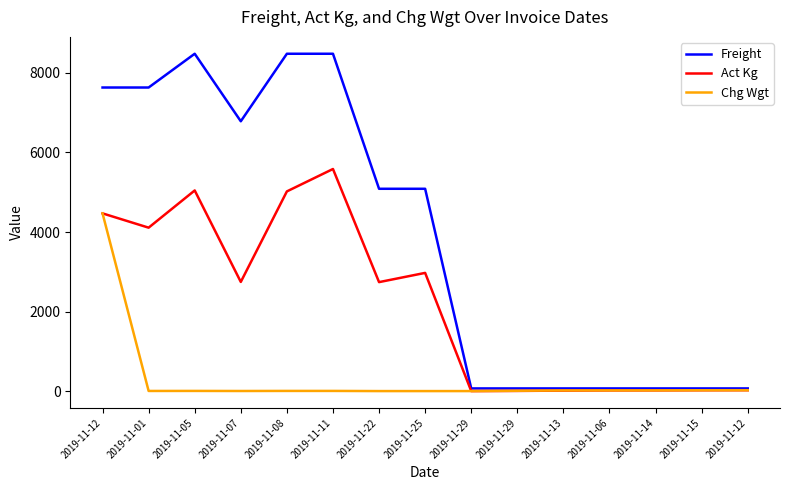

What are all the series names shown in the legend?

Freight, Act Kg, Chg Wgt